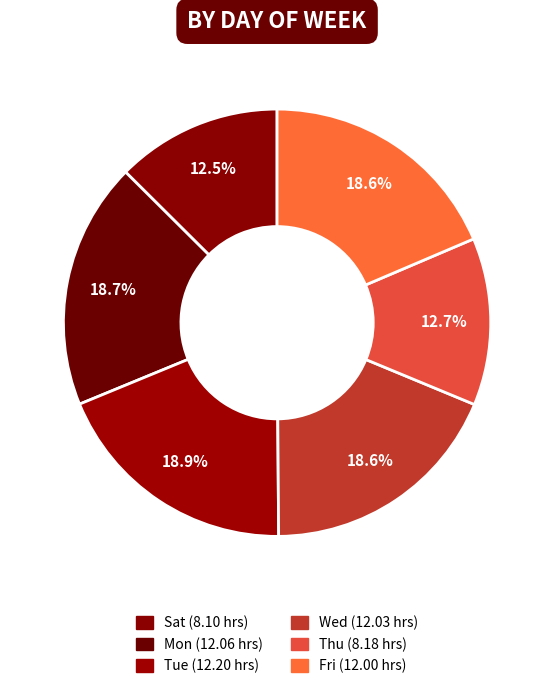

To the nearest percent, what is the average slice percentage?

17%